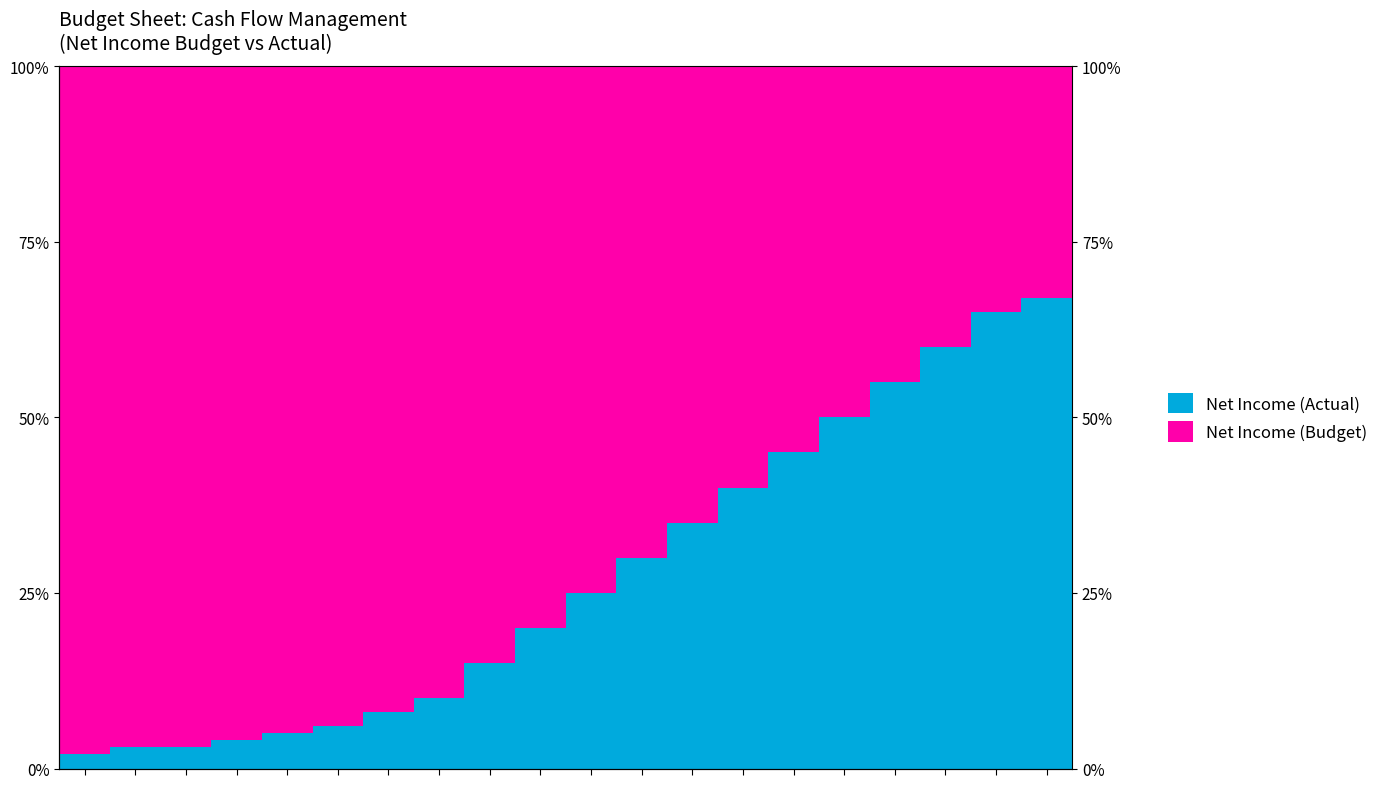

Does the chart contain any negative values?

No